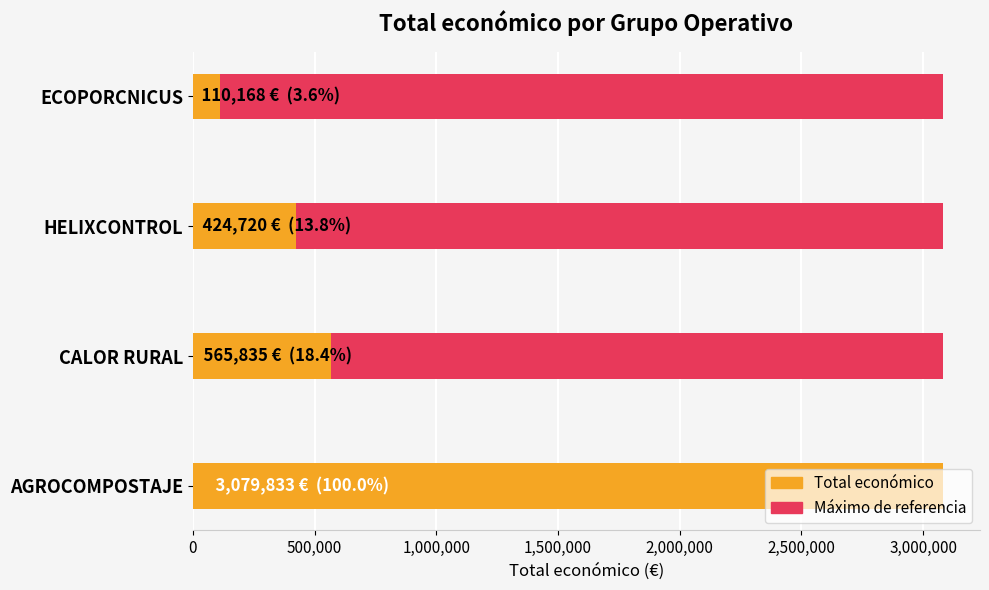

What is the maximum value shown in the chart?

3079833.0